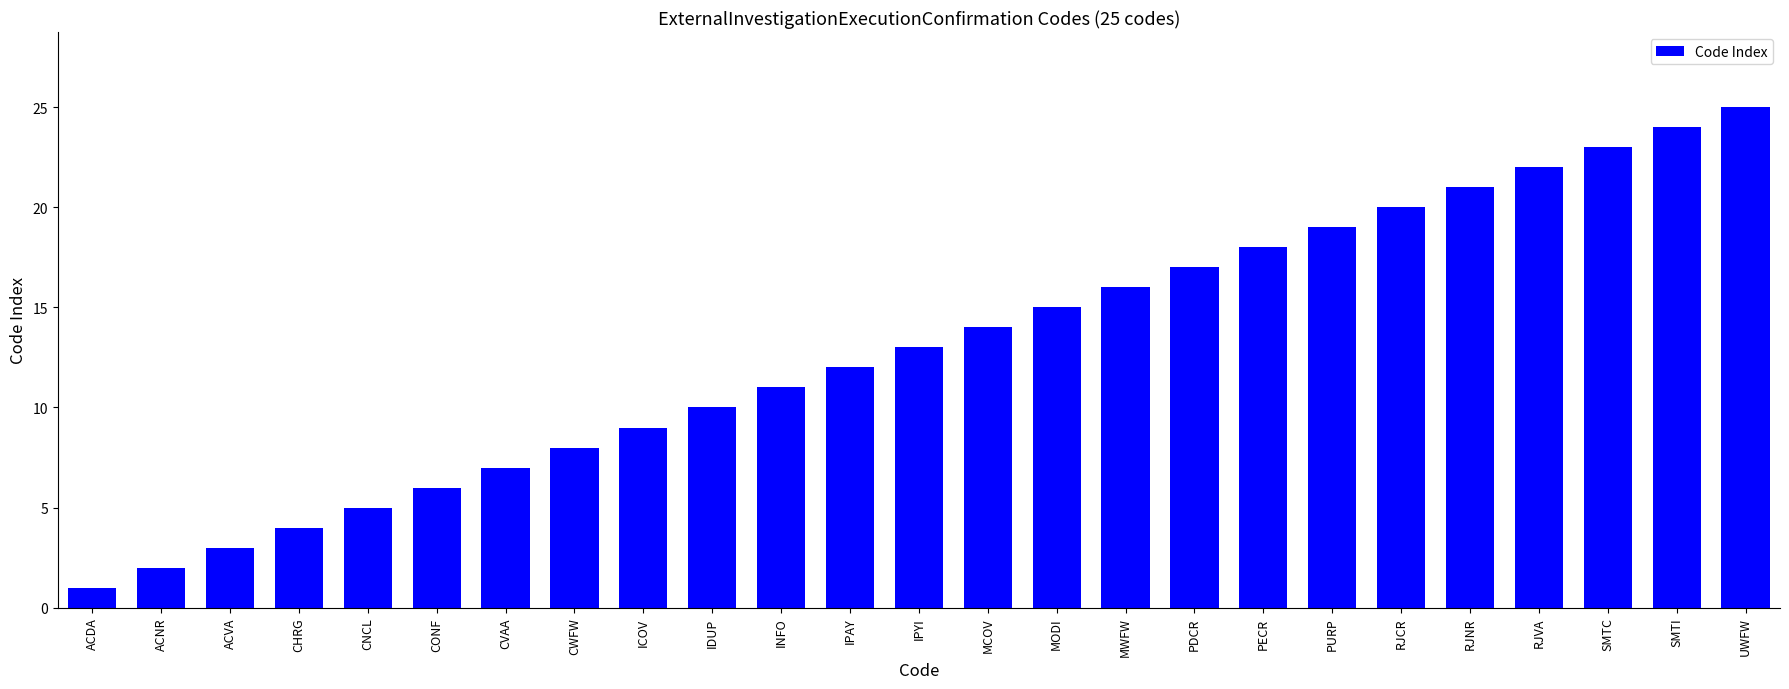

Reading right to left, extract all data points from this chart.

UWFW=25	SMTI=24	SMTC=23	RJVA=22	RJNR=21	RJCR=20	PURP=19	PECR=18	PDCR=17	MWFW=16	MODI=15	MCOV=14	IPYI=13	IPAY=12	INFO=11	IDUP=10	ICOV=9	CWFW=8	CVAA=7	CONF=6	CNCL=5	CHRG=4	ACVA=3	ACNR=2	ACDA=1